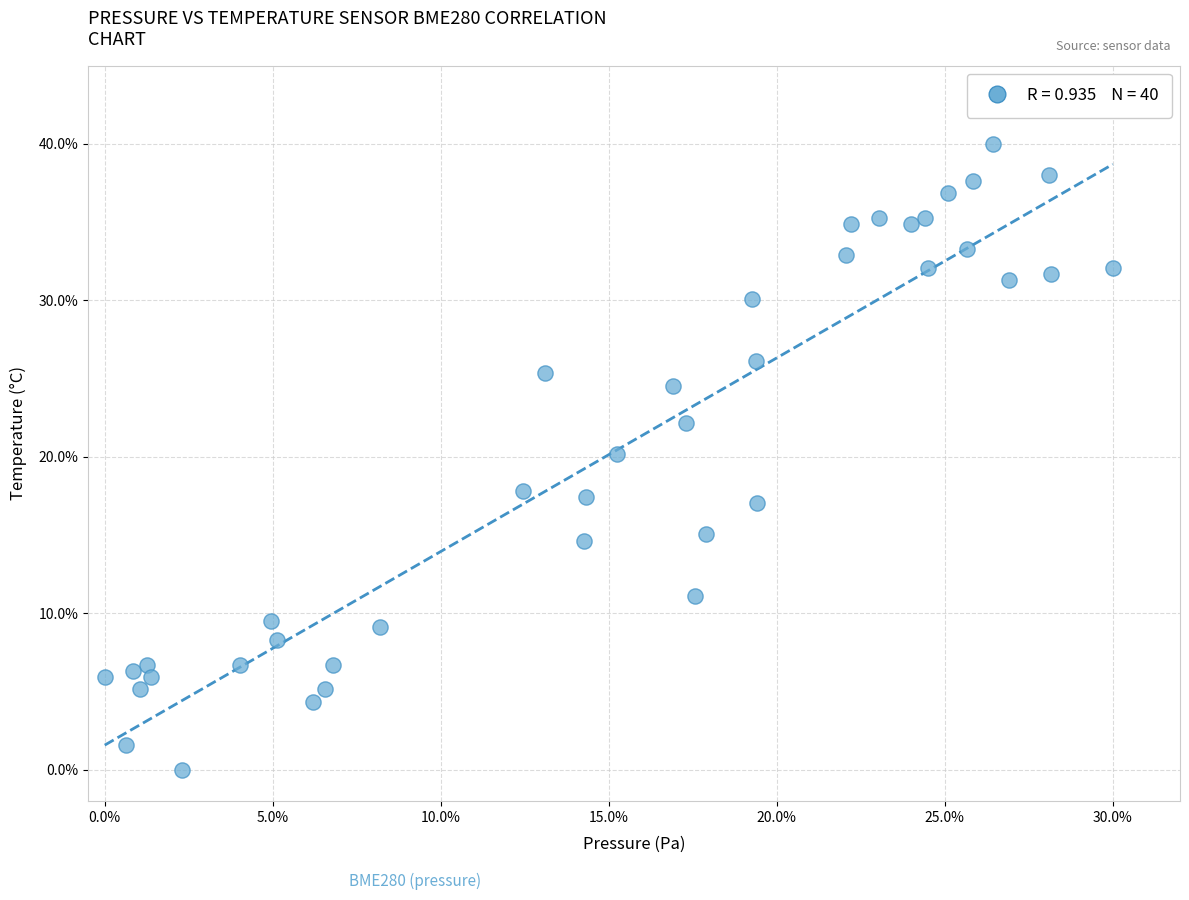

What is the range of Y values (max minus min)?

40.0